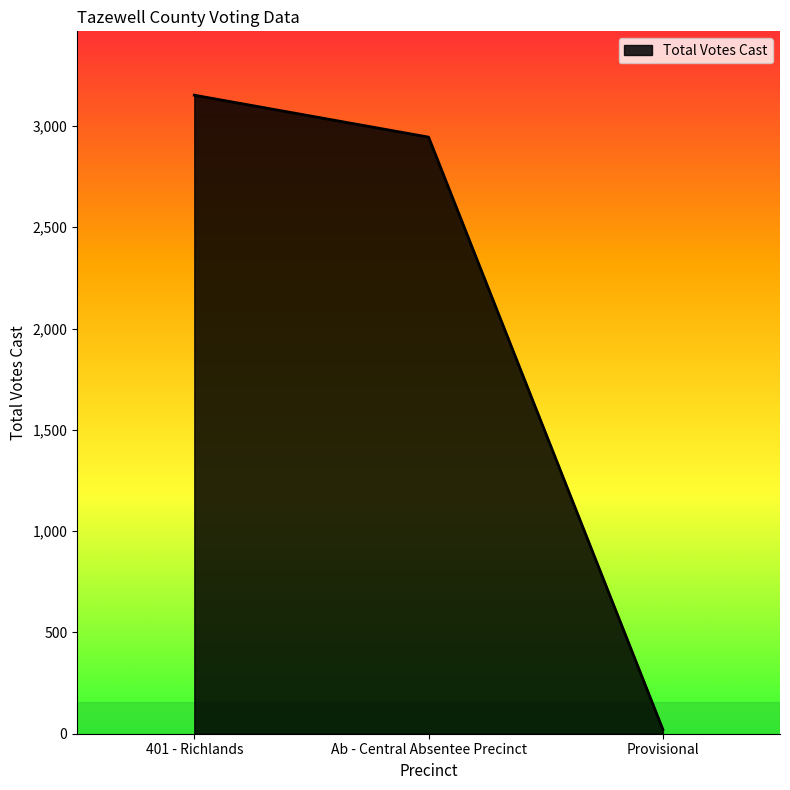

Reading right to left, transcribe all the data shown in this chart.

Provisional=21	Ab - Central Absentee Precinct=2945	401 - Richlands=3152